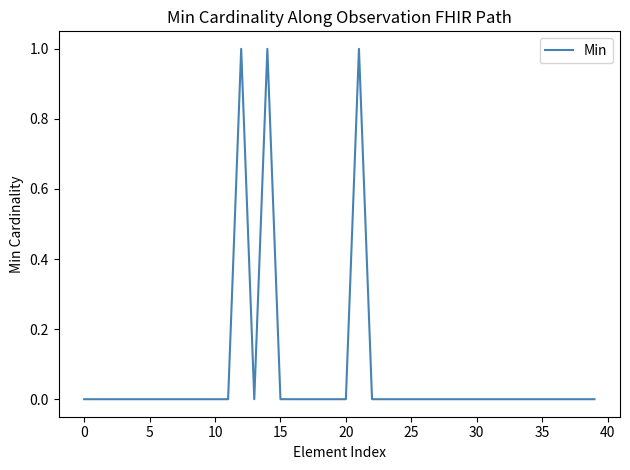

Does the chart display data point markers on the line(s)?

No